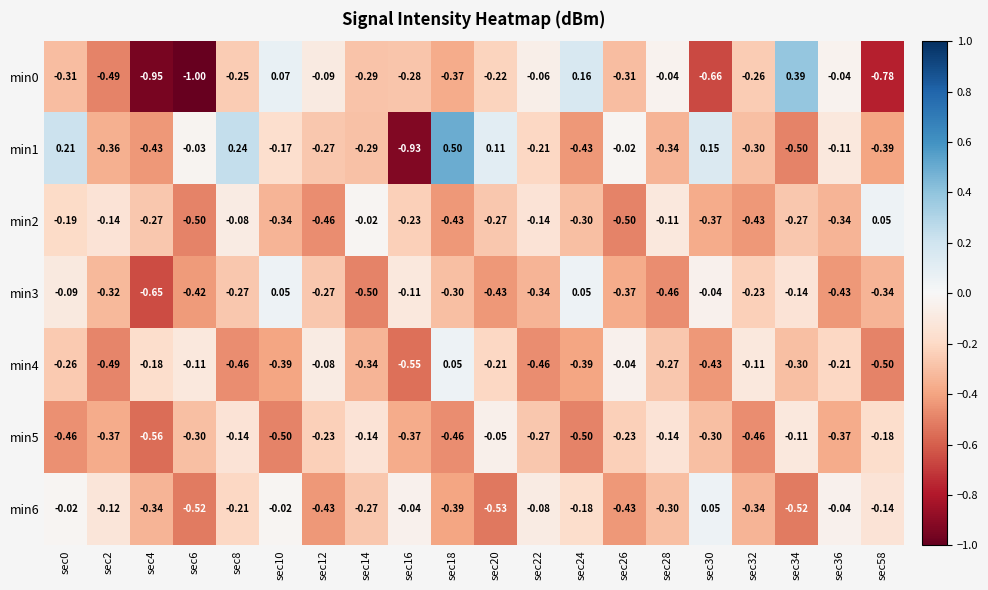

Is the value of min1 at sec18 greater than the value of min2 at sec14?

Yes